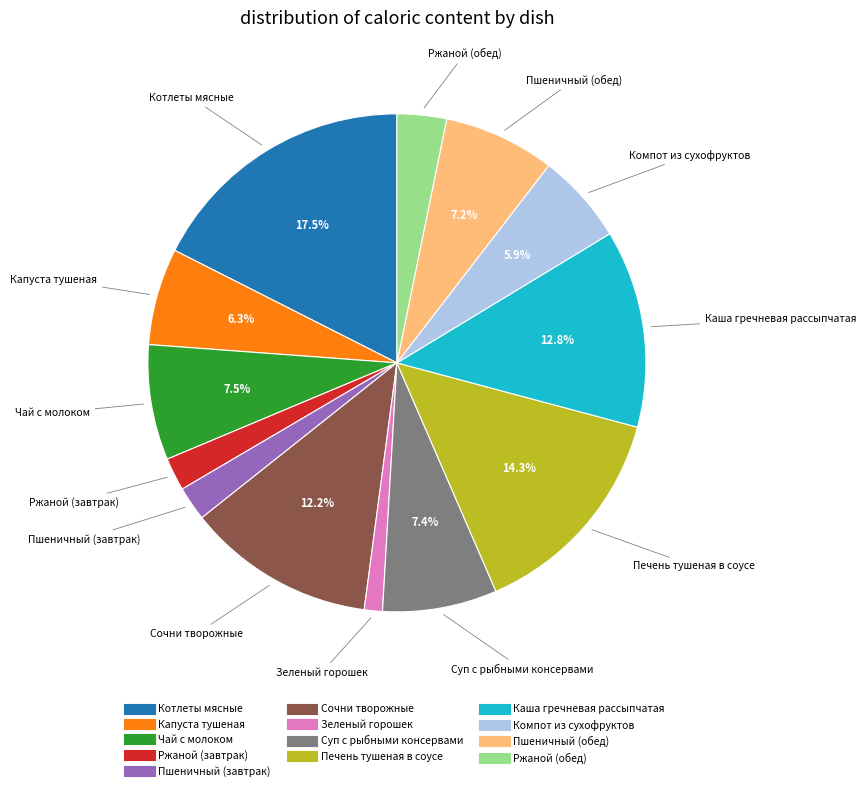

Is Печень тушеная в соусе the majority of the pie?

No